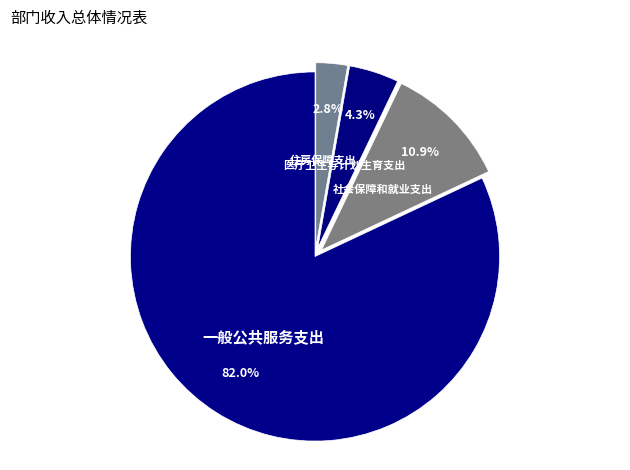

What is the ratio of the value at 医疗卫生与计划生育支出 to the value at 社会保障和就业支出?

0.4